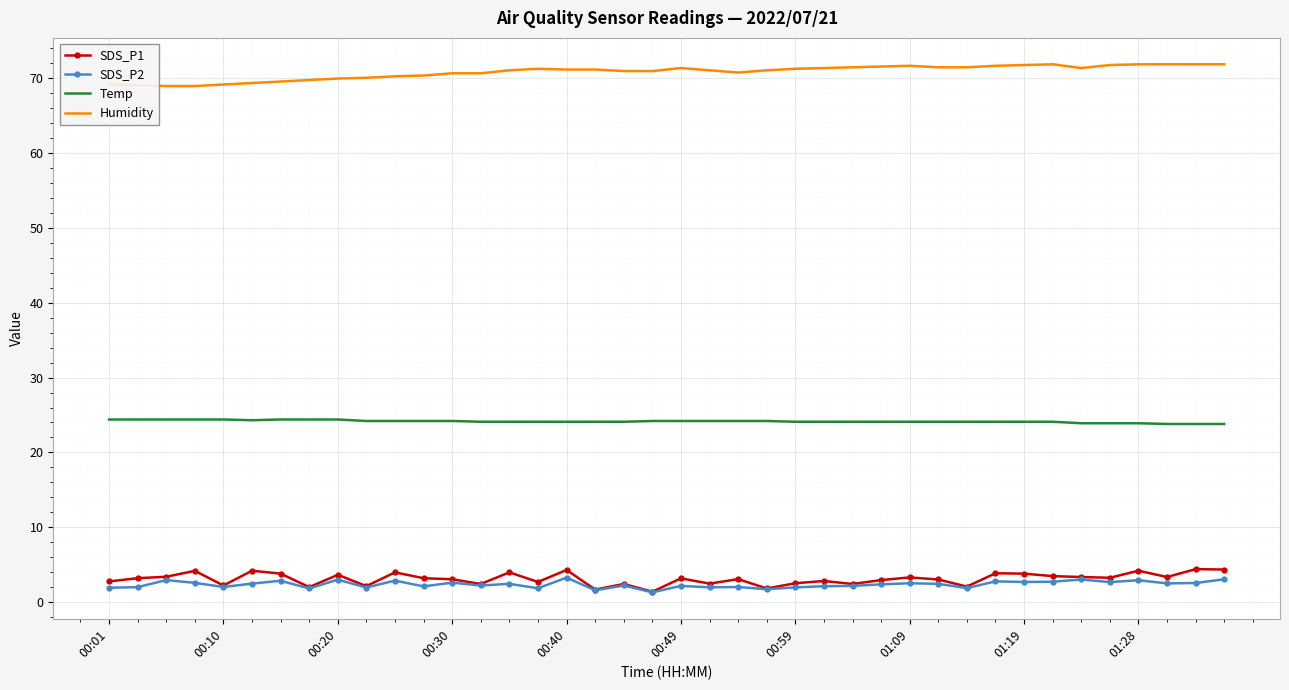

What is the maximum value shown in the chart?

71.8